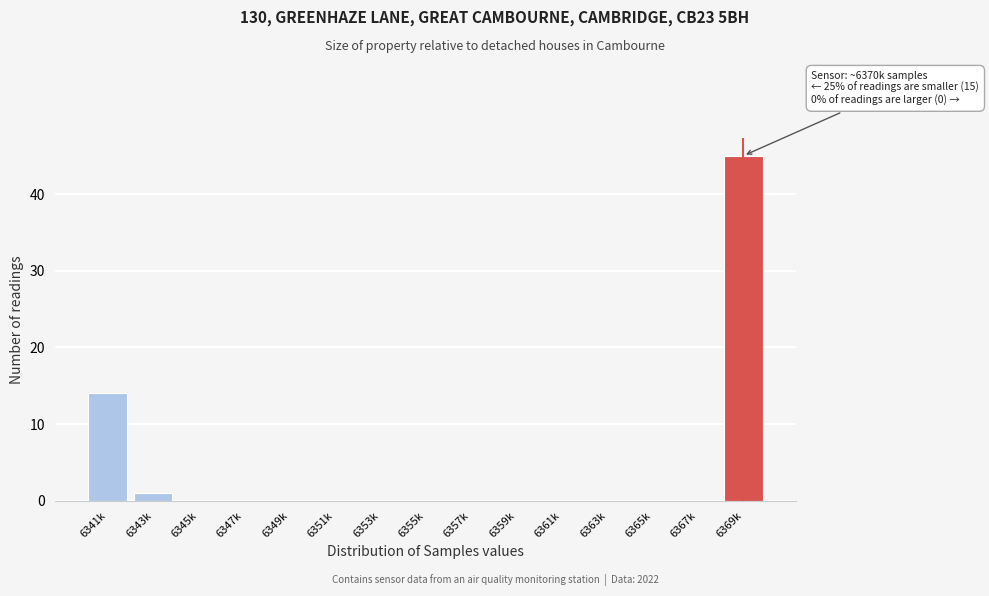

Reading left to right, transcribe all the data shown in this chart.

6341k=14	6343k=1	6345k=0	6347k=0	6349k=0	6351k=0	6353k=0	6355k=0	6357k=0	6359k=0	6361k=0	6363k=0	6365k=0	6367k=0	6369k=45